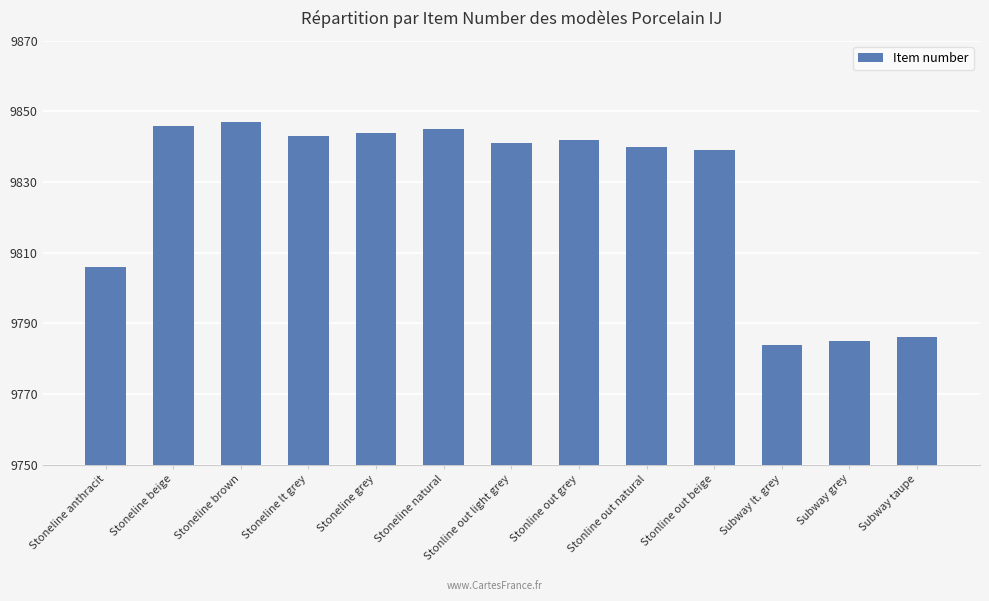

How many bars are there in total?

13